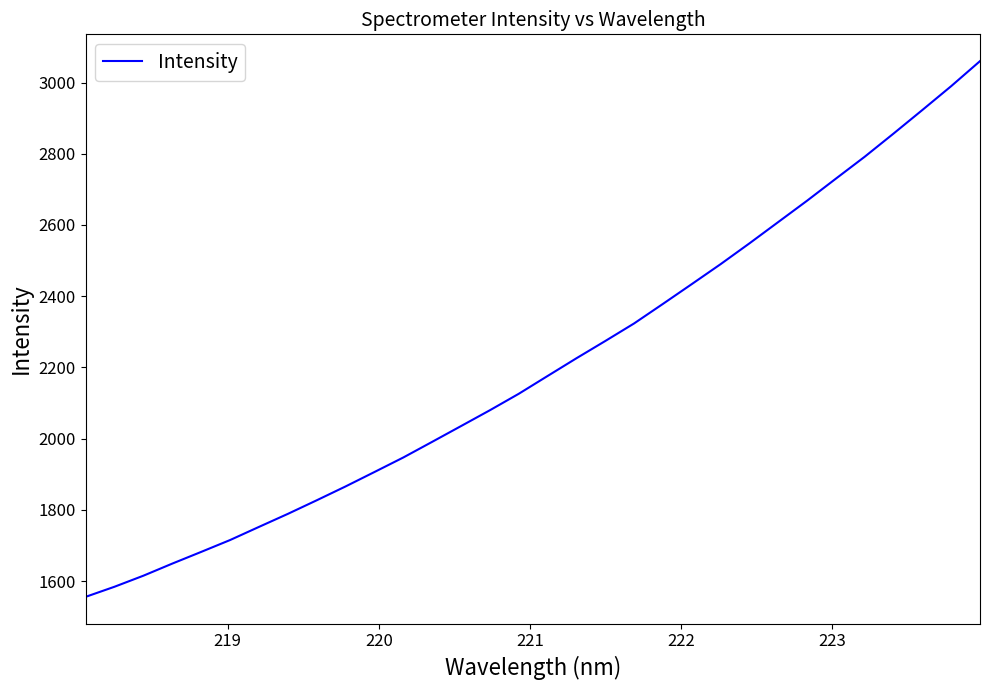

What is the difference between the maximum and minimum values?

1504.5